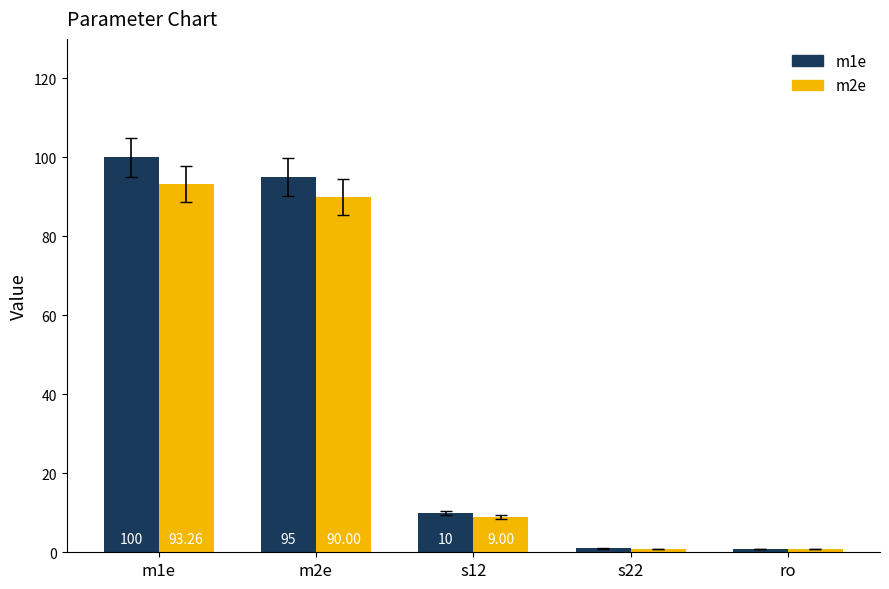

At which label does m2e first exceed 9?

m1e